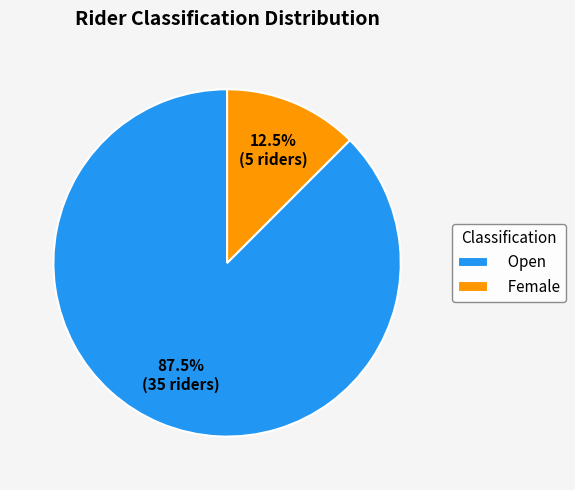

What portion of the pie excludes Open?

12.5%